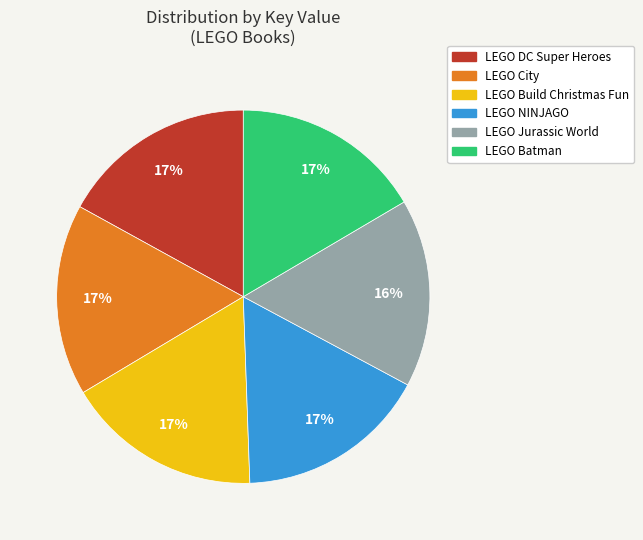

Is there any slice that represents more than half of the pie?

No